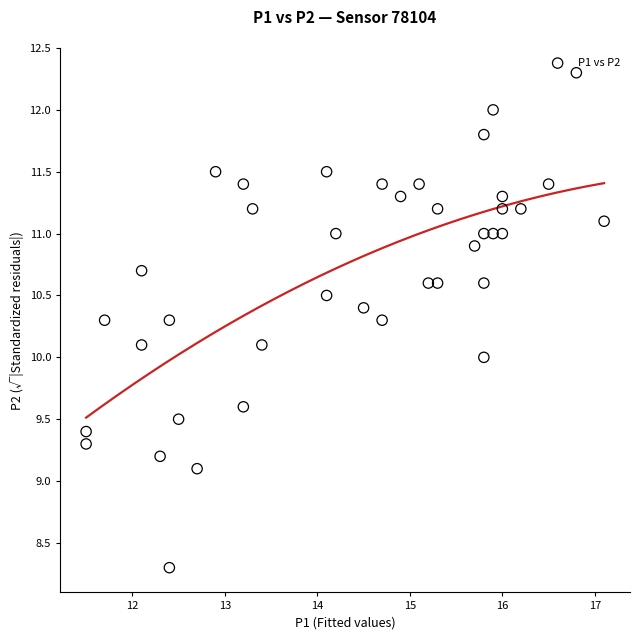

What is the range of Y values (max minus min)?

4.0